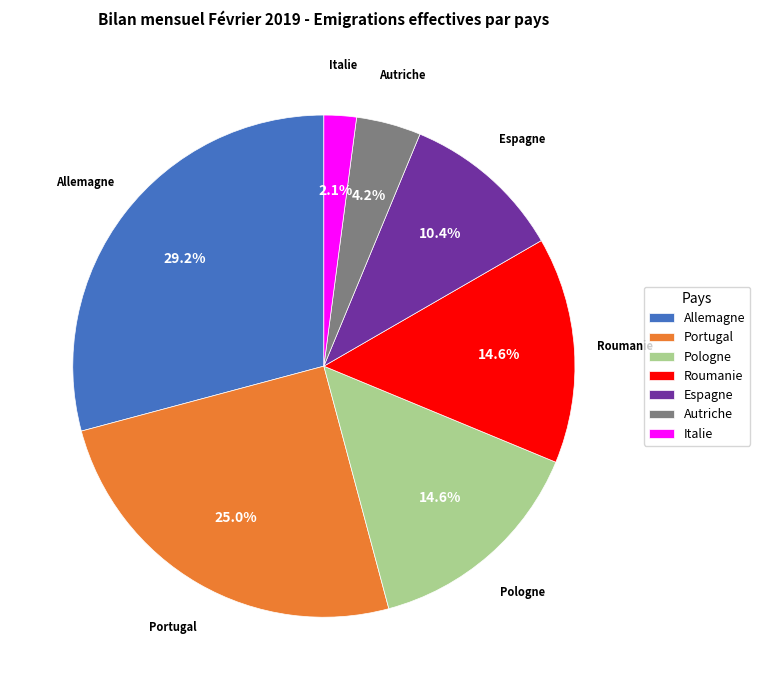

Is there any slice that represents more than half of the pie?

No